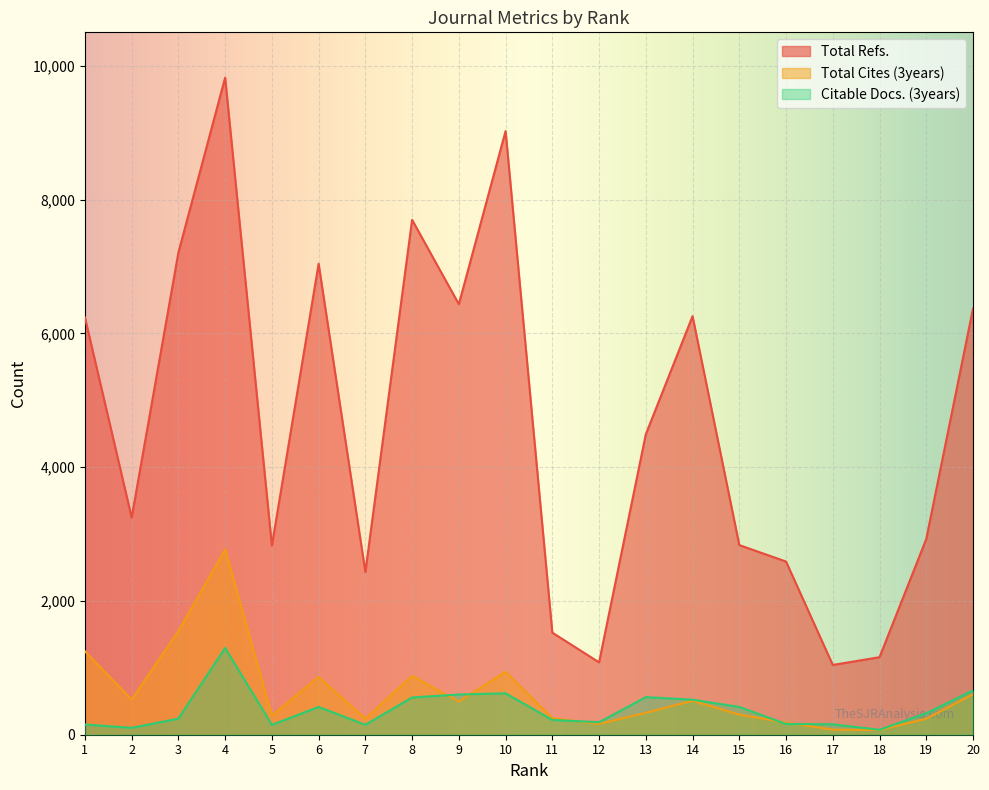

How many categories are shown in the chart?

20